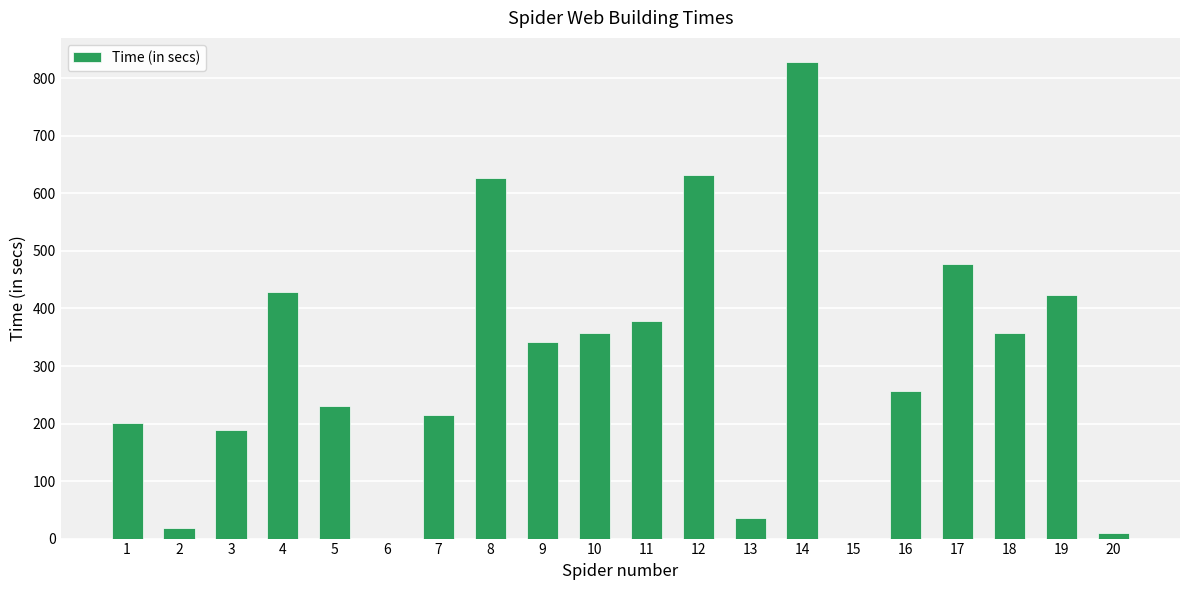

What is the sum of all values?

6004